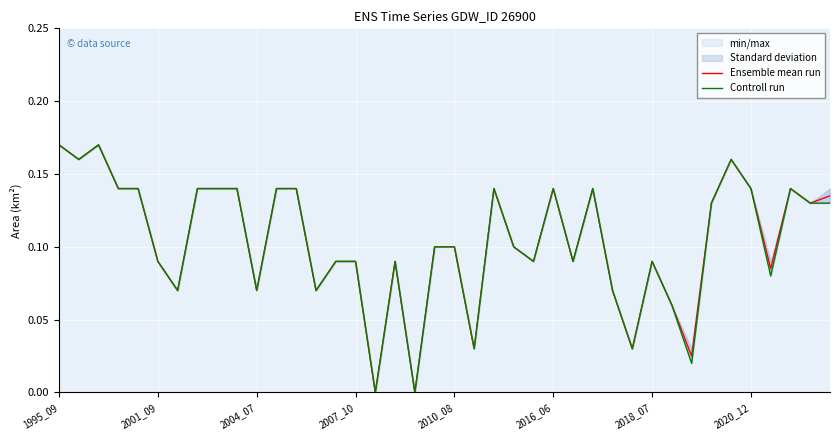

Rank the categories by Controll run value from lowest to highest.

16, 18, 32, 21, 29, 31, 2018_07, 10, 13, 28, 36, 2016_06, 14, 15, 17, 24, 26, 30, 19, 20, 23, 33, 38, 39, 2007_10, 2010_08, 2020_12, 8, 9, 11, 12, 22, 25, 27, 35, 37, 2001_09, 34, 1995_09, 2004_07